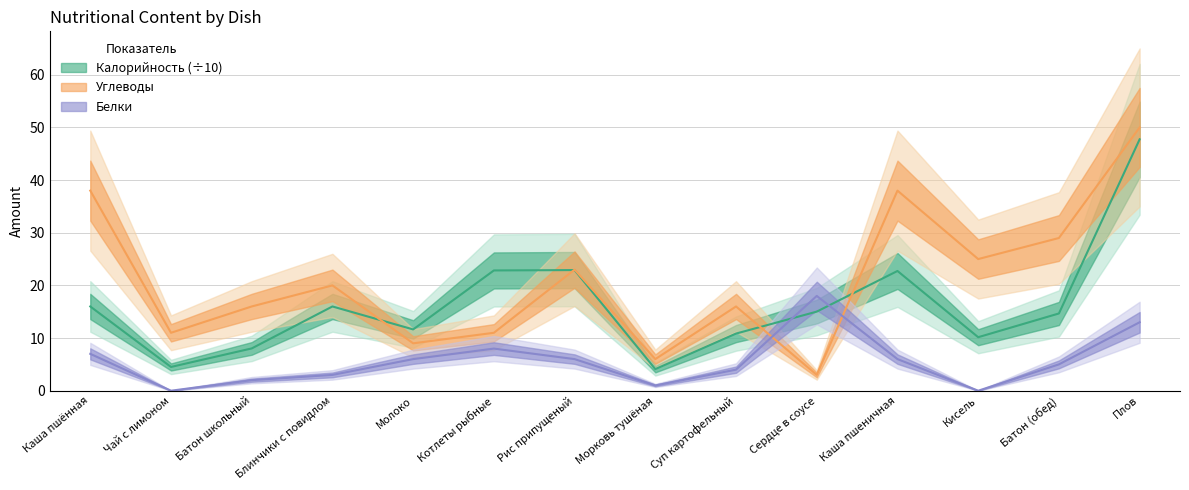

Does the chart display data point markers on the line(s)?

No